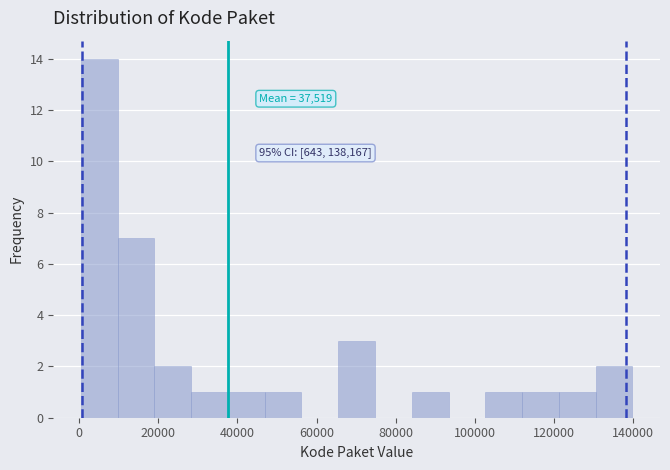

Which range on the x-axis has the tallest bar?

0 to 10000